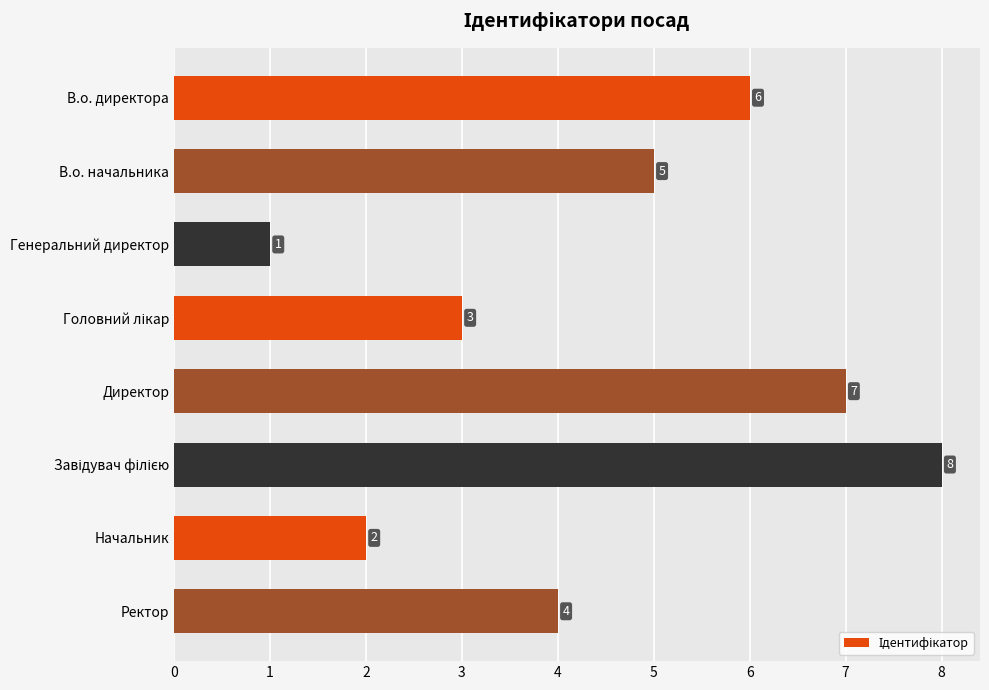

What is the sum of all values?

36